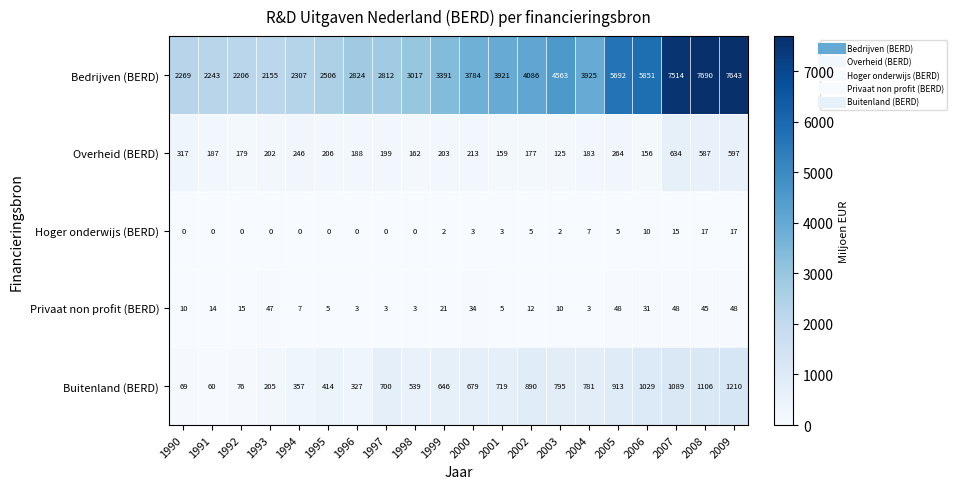

Which series has the largest total across all categories?

Bedrijven (BERD)